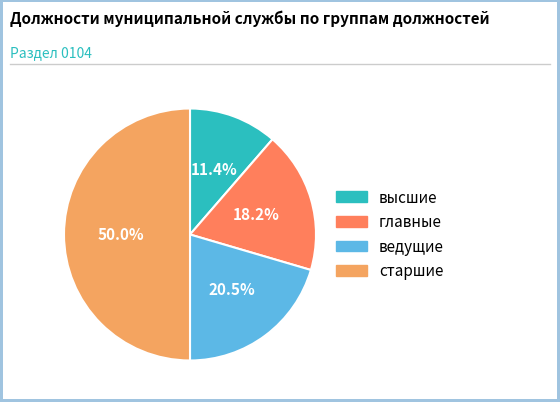

How many slices are in this pie chart?

4